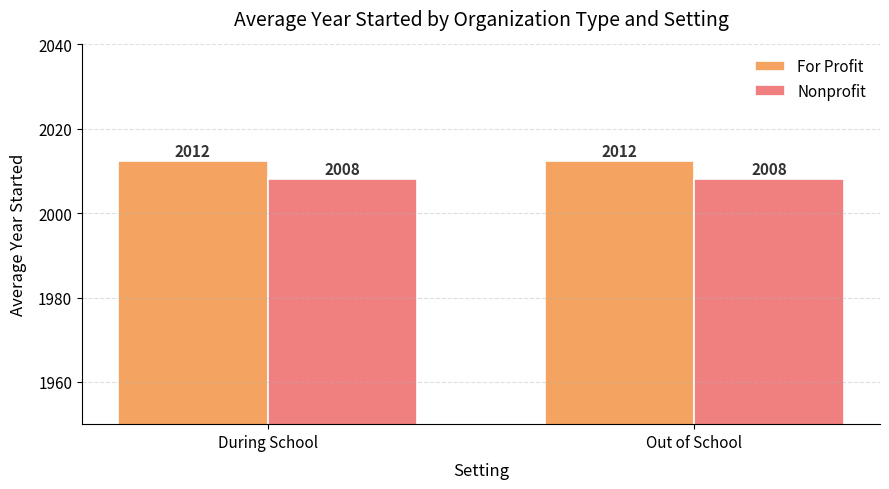

Is the value of For Profit at Out of School greater than the value of Nonprofit at Out of School?

Yes